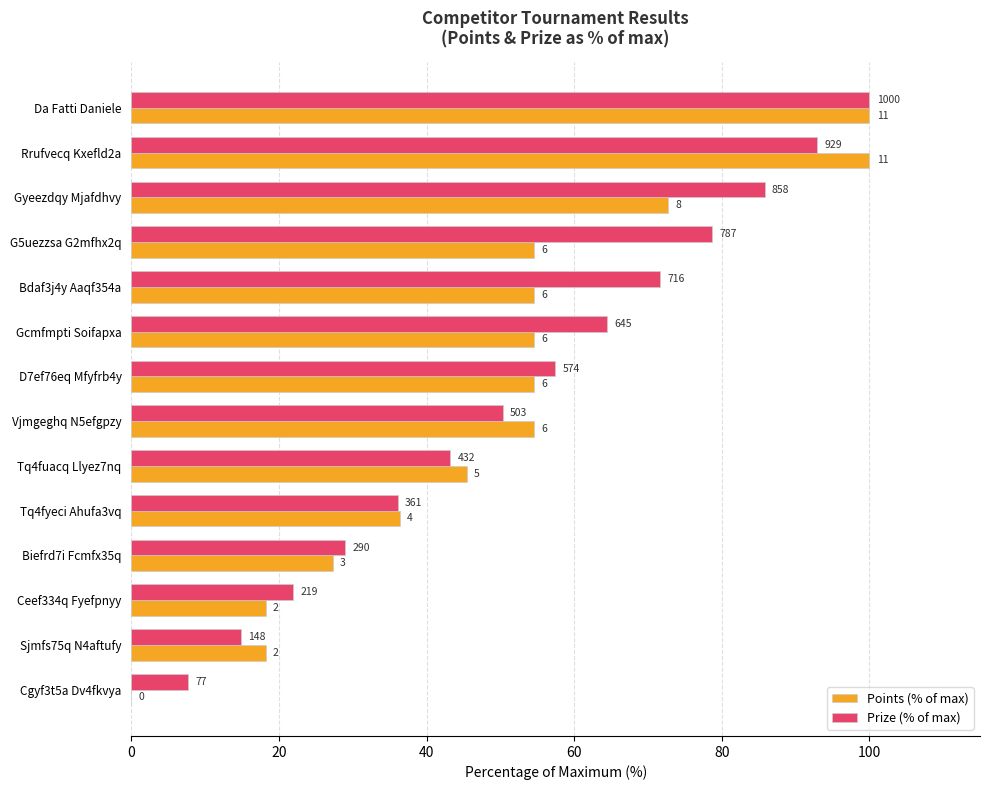

What are all the series names shown in the legend?

Points (% of max), Prize (% of max)